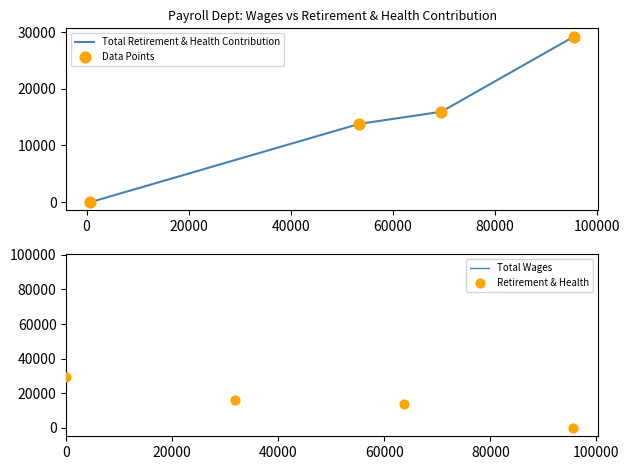

At how many categories does at least one series exceed 18002?

4